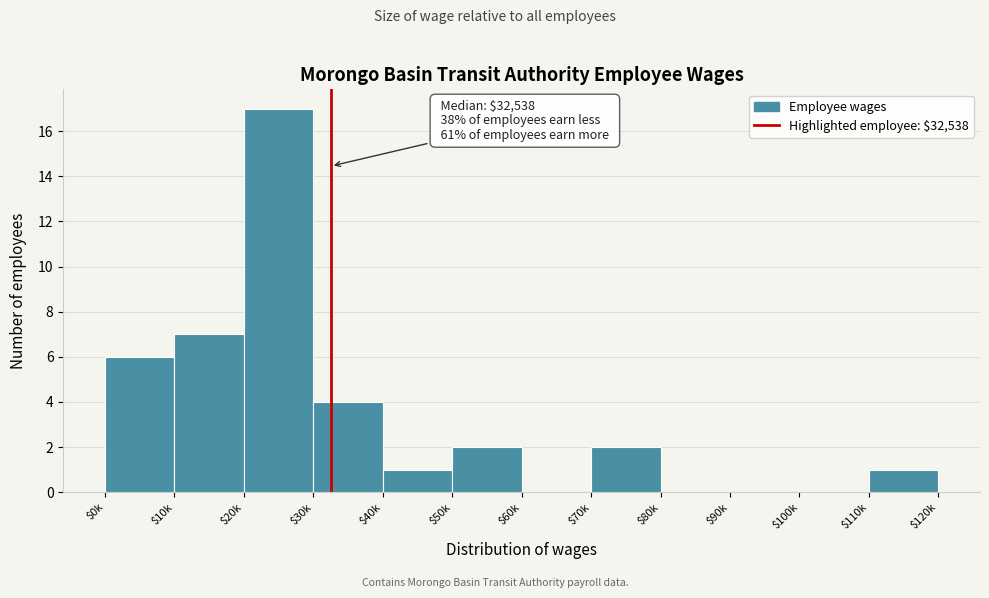

The value at $80k is 0. True or false?

True